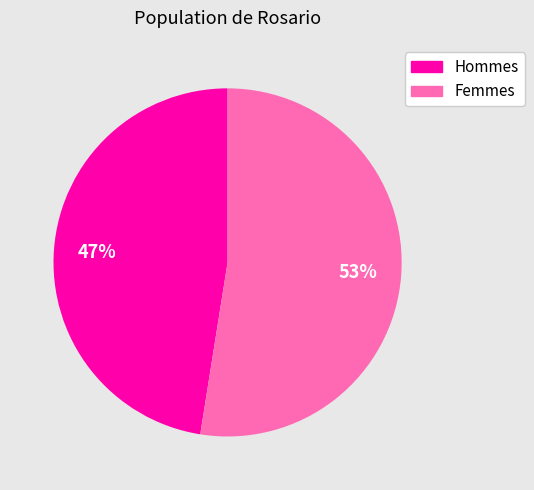

Does any single category account for the majority?

Yes